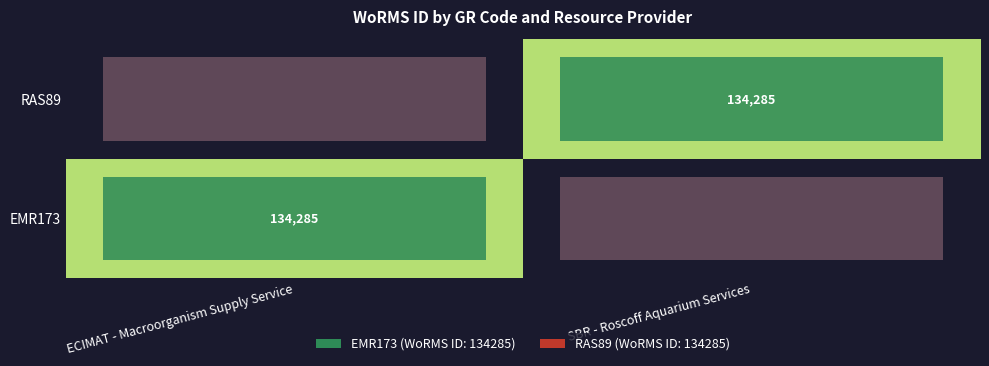

At which category is the sum across all series the highest?

ECIMAT - Macroorganism Supply Service